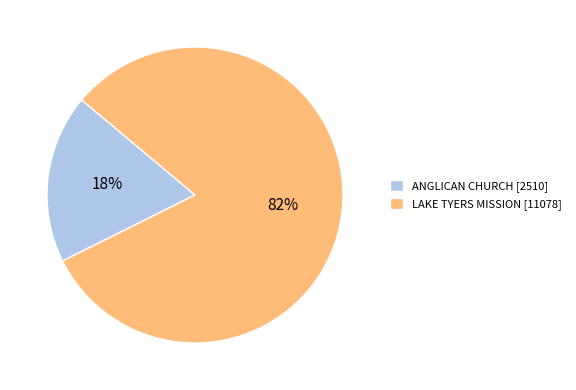

Is the sum of LAKE TYERS MISSION and ANGLICAN CHURCH greater than half?

Yes